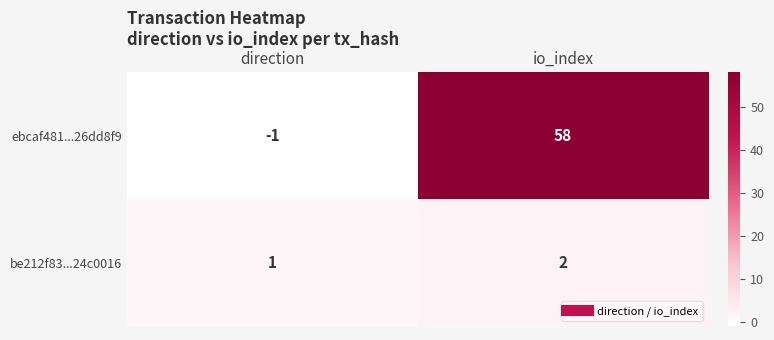

Rank the series by their maximum value, from highest to lowest.

ebcaf481...26dd8f9, be212f83...24c0016